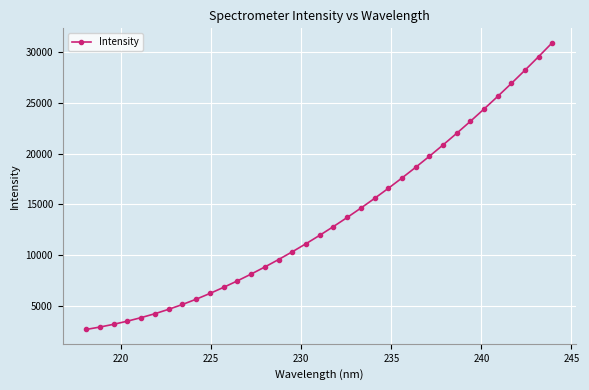

What is the average value?

13638.0